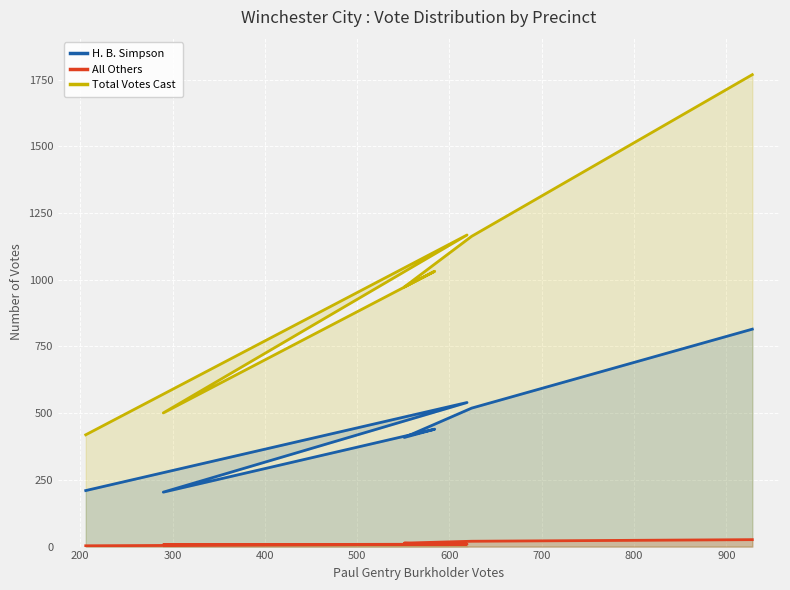

Which series has the widest spread of values?

Total Votes Cast